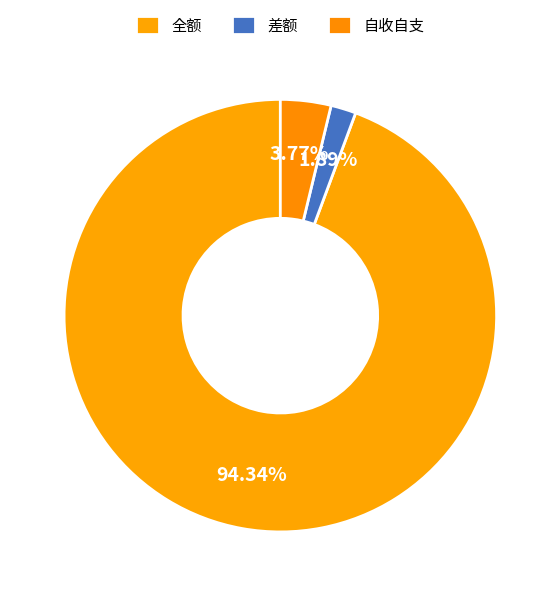

How many slices are in this pie chart?

3